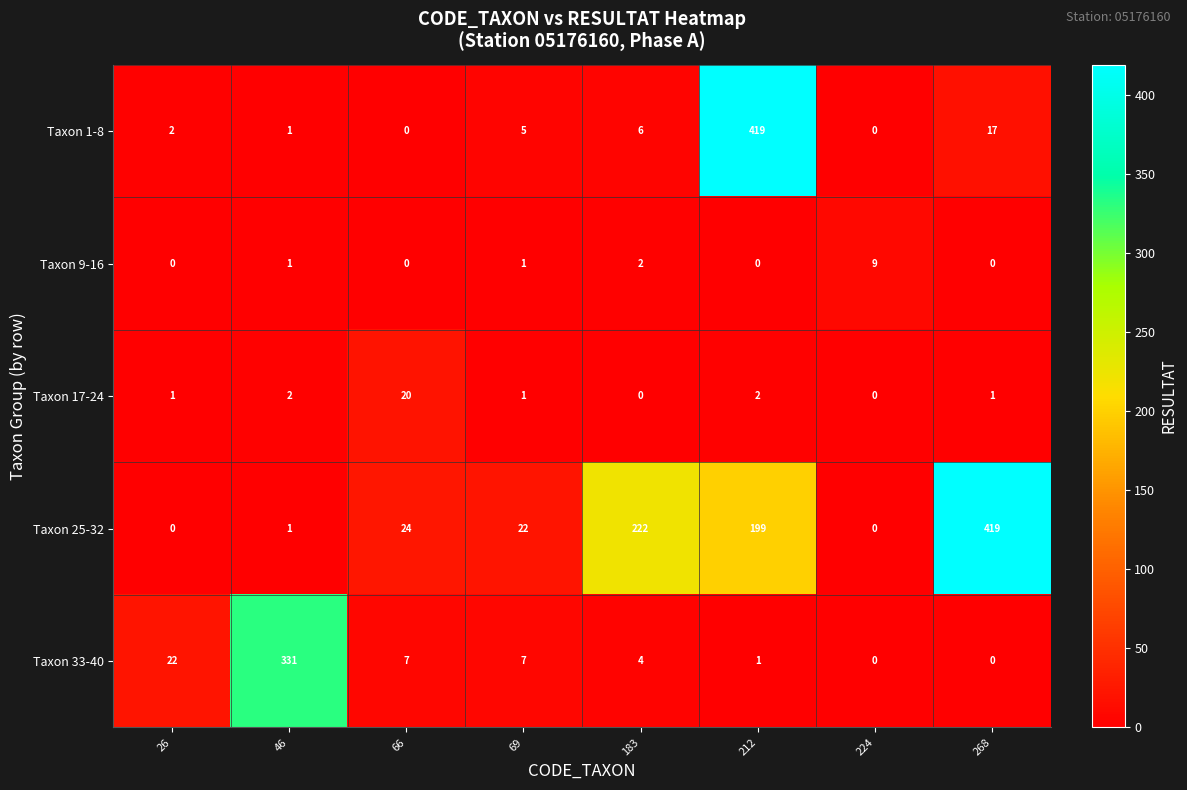

What is the difference between the maximum and minimum values in the Taxon 25-32 series?

419